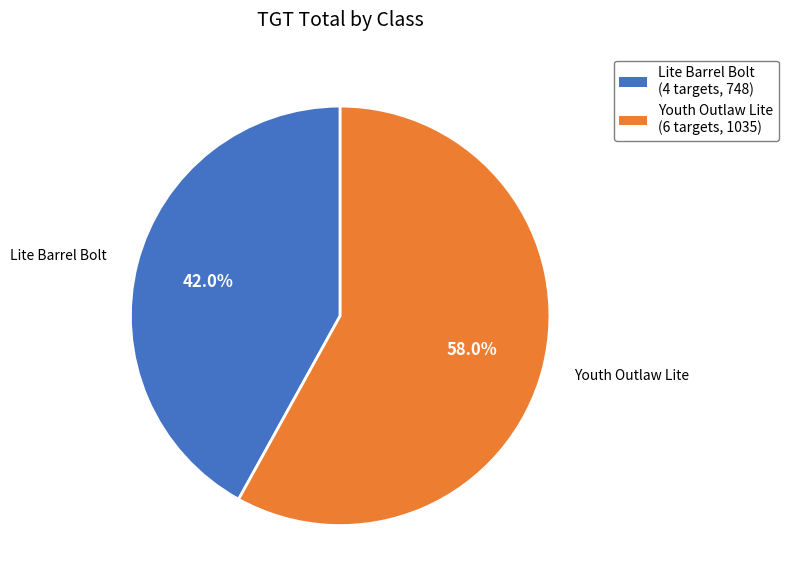

How many segments does this pie chart have?

2